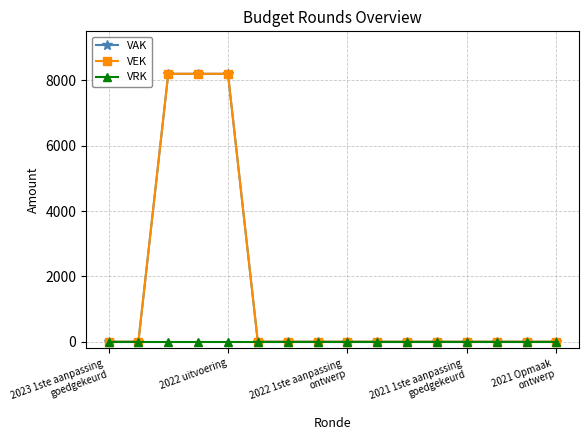

At how many categories does at least one series exceed 446?

3